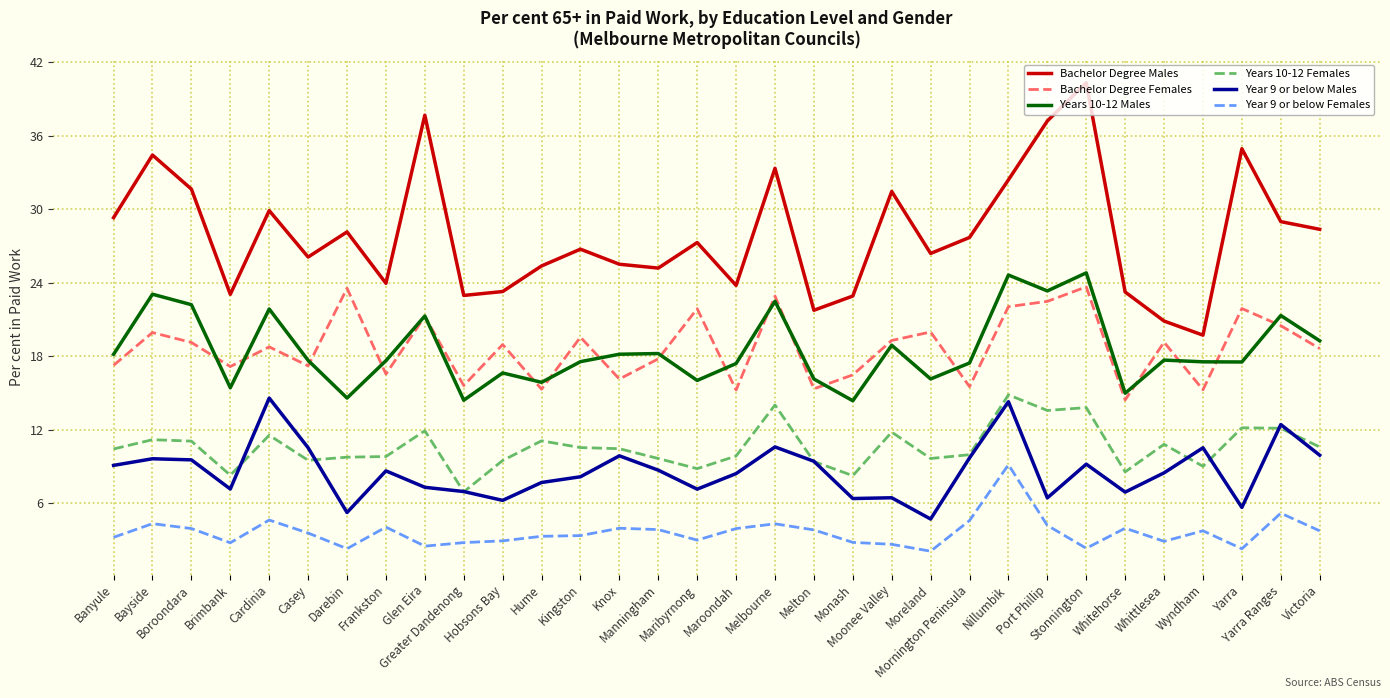

What is the difference between the maximum and second lowest values in the Year 9 or below Males series?

9.3